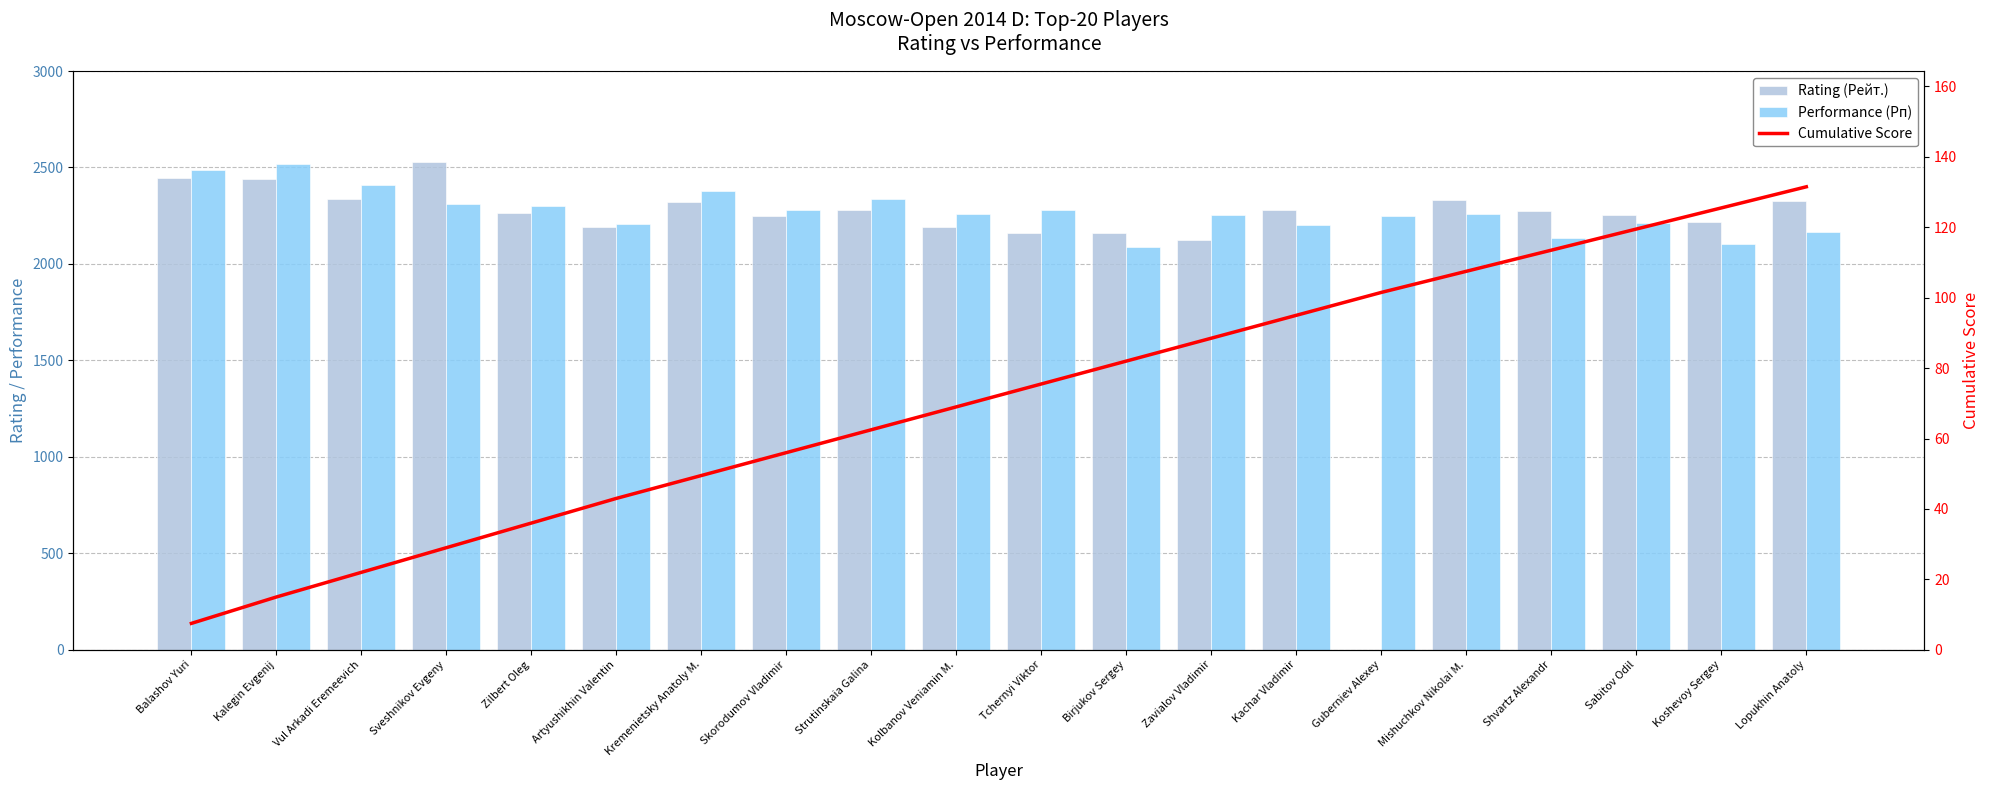

The value of Performance (Рп) at Zavialov Vladimir is 1222.0. True or false?

False